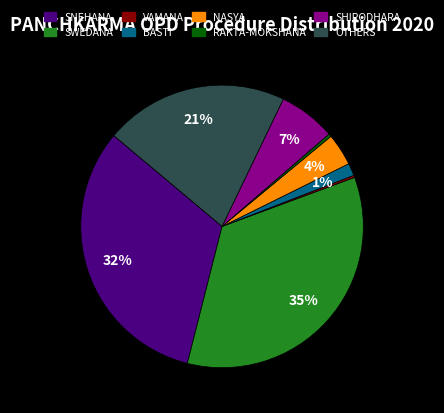

Is there a majority slice in this chart?

No